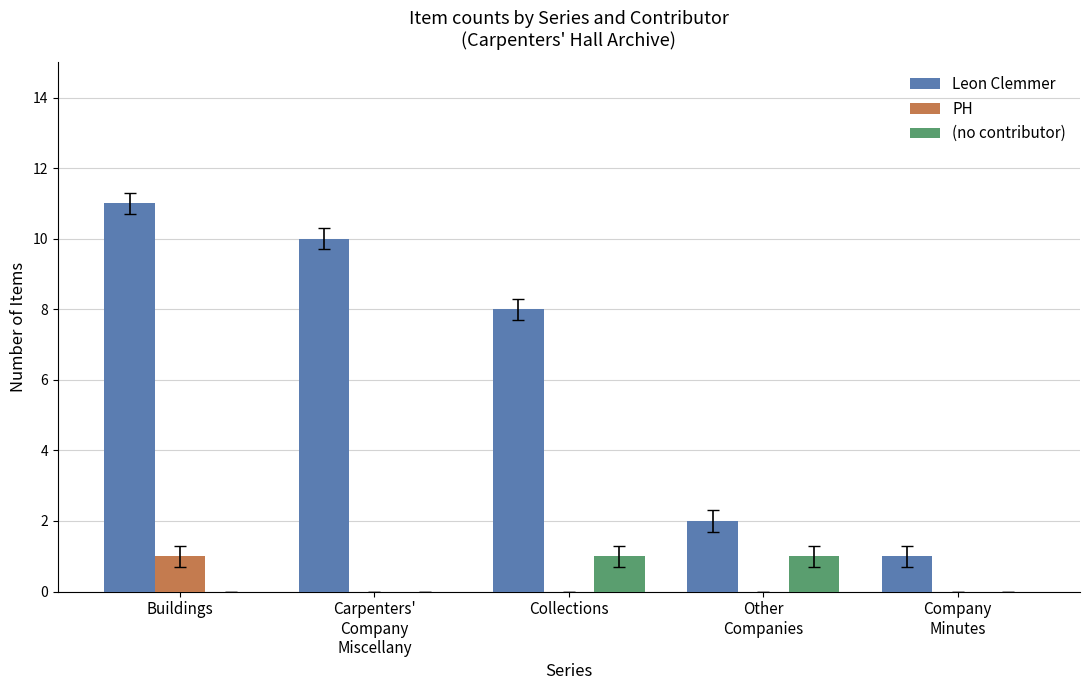

What is the highest value of the Leon Clemmer series?

11